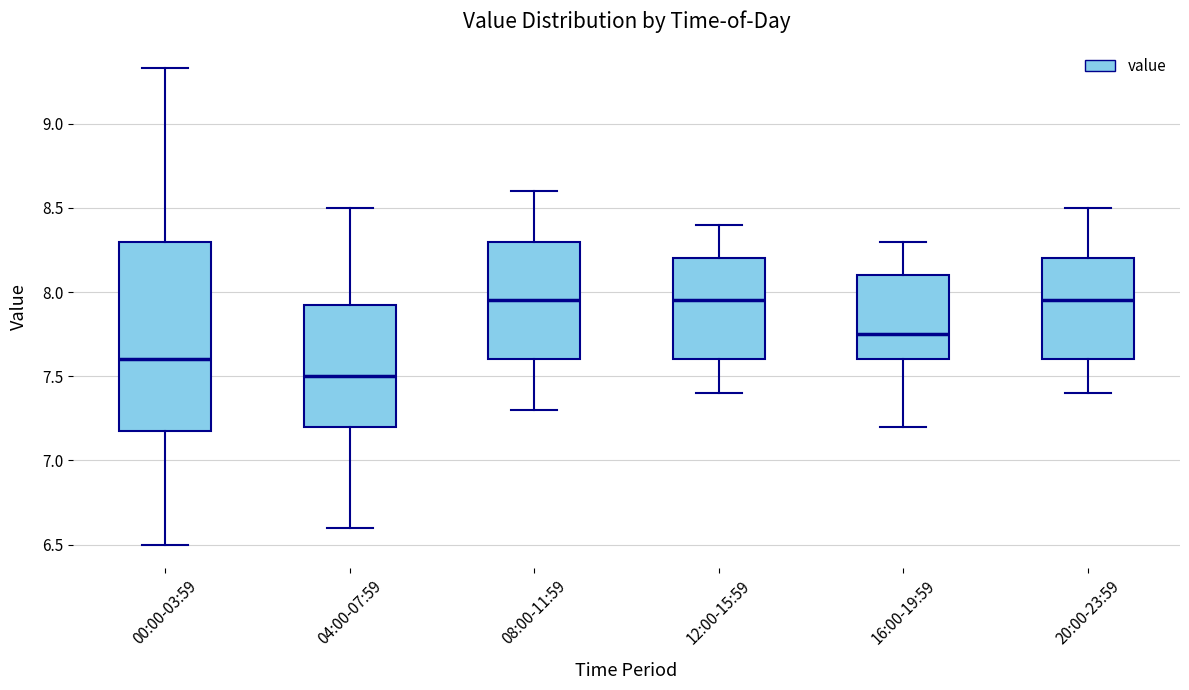

Reading left to right, read every box against the y-axis: the position of its median line, the range the box covers, and the ends of its whiskers. The values are not printed on the chart, so give them approximately, as read against the axis.

00:00-03:59: median 7.60, box 7.20 to 8.30, whiskers 6.50 to 9.35
04:00-07:59: median 7.50, box 7.20 to 7.95, whiskers 6.60 to 8.50
08:00-11:59: median 7.95, box 7.60 to 8.30, whiskers 7.30 to 8.60
12:00-15:59: median 7.95, box 7.60 to 8.20, whiskers 7.40 to 8.40
16:00-19:59: median 7.75, box 7.60 to 8.10, whiskers 7.20 to 8.30
20:00-23:59: median 7.95, box 7.60 to 8.20, whiskers 7.40 to 8.50